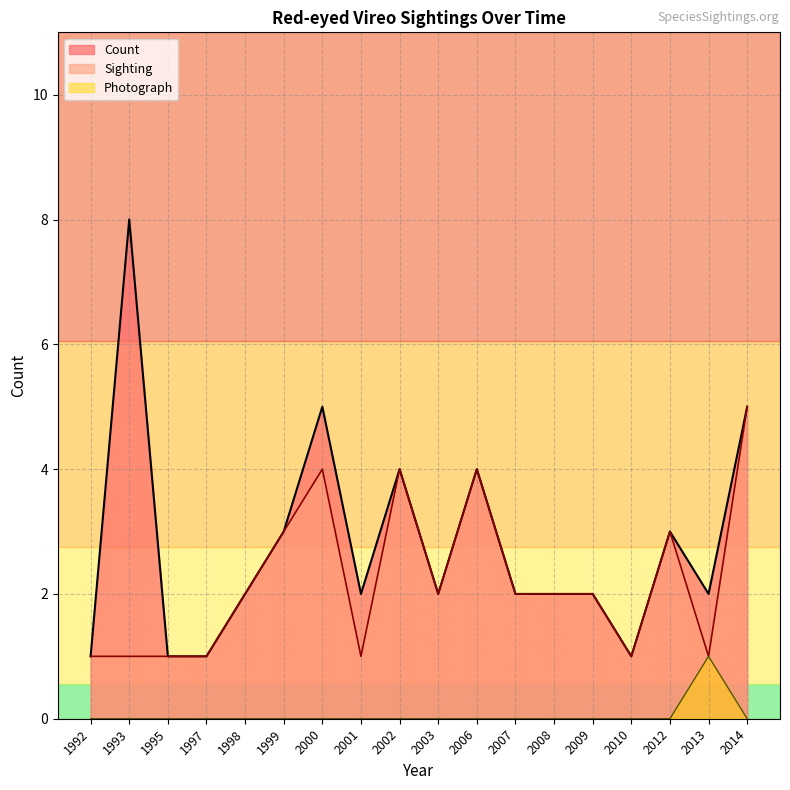

Between 2009 and 2010, which series saw the biggest shift?

Sighting